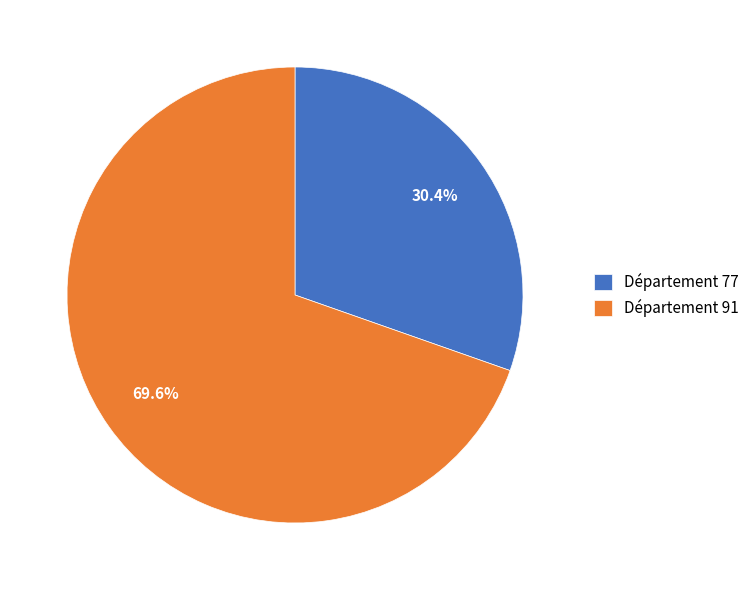

Which slice is the largest?

Département 91